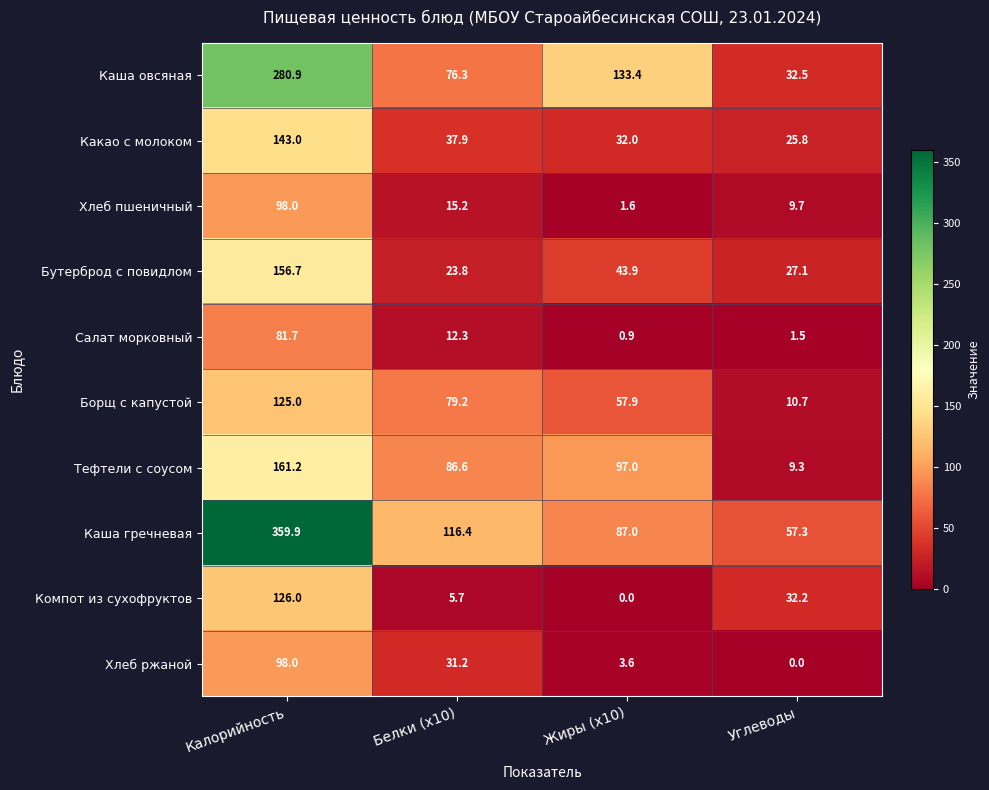

What is the difference between the highest and lowest values at Жиры (х10)?

133.4